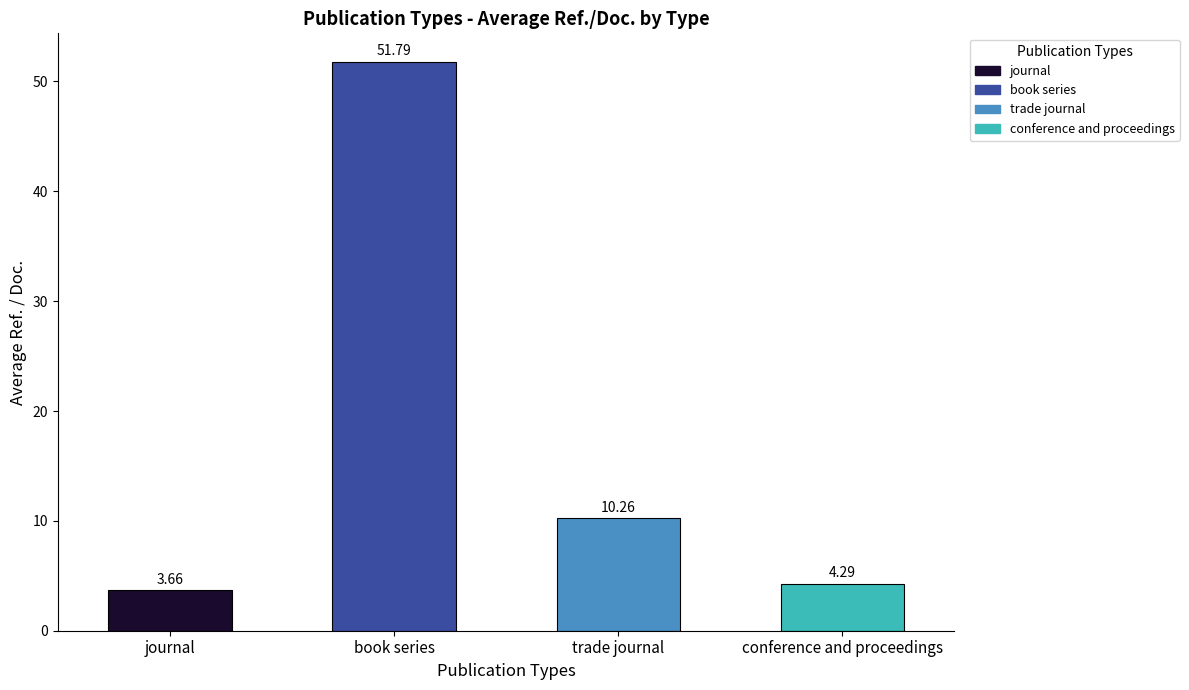

List the labels in order of value, largest first.

book series, trade journal, conference and proceedings, journal